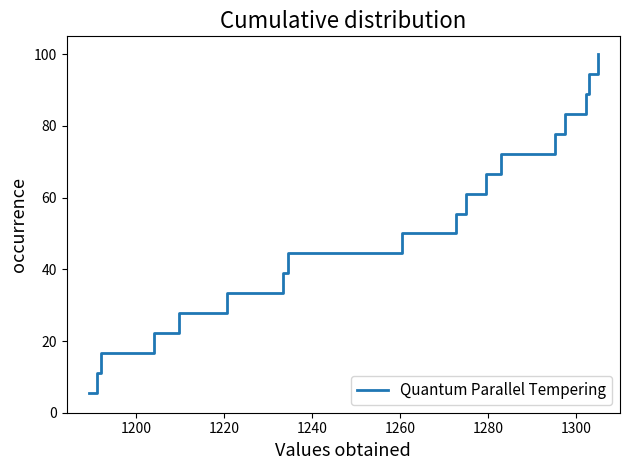

Count the number of categories in the chart.

18